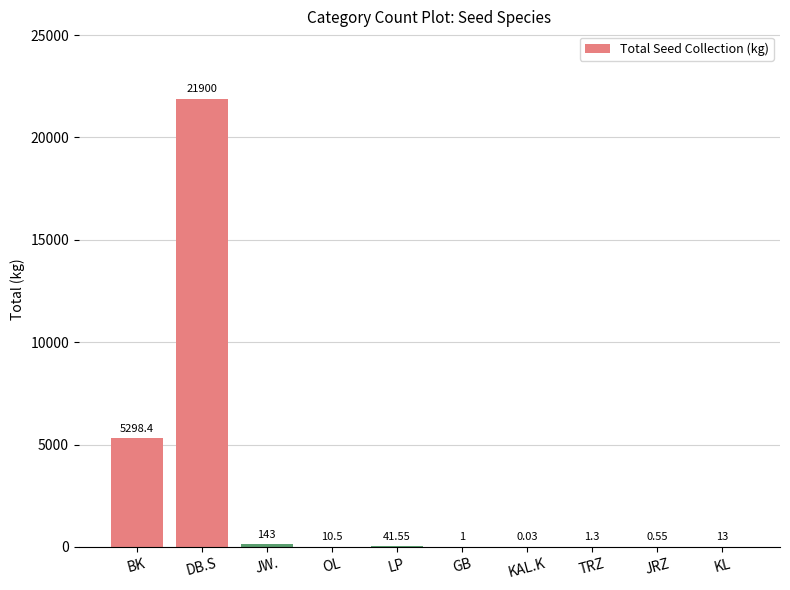

What is the change in value from LP to JRZ?

-41.0